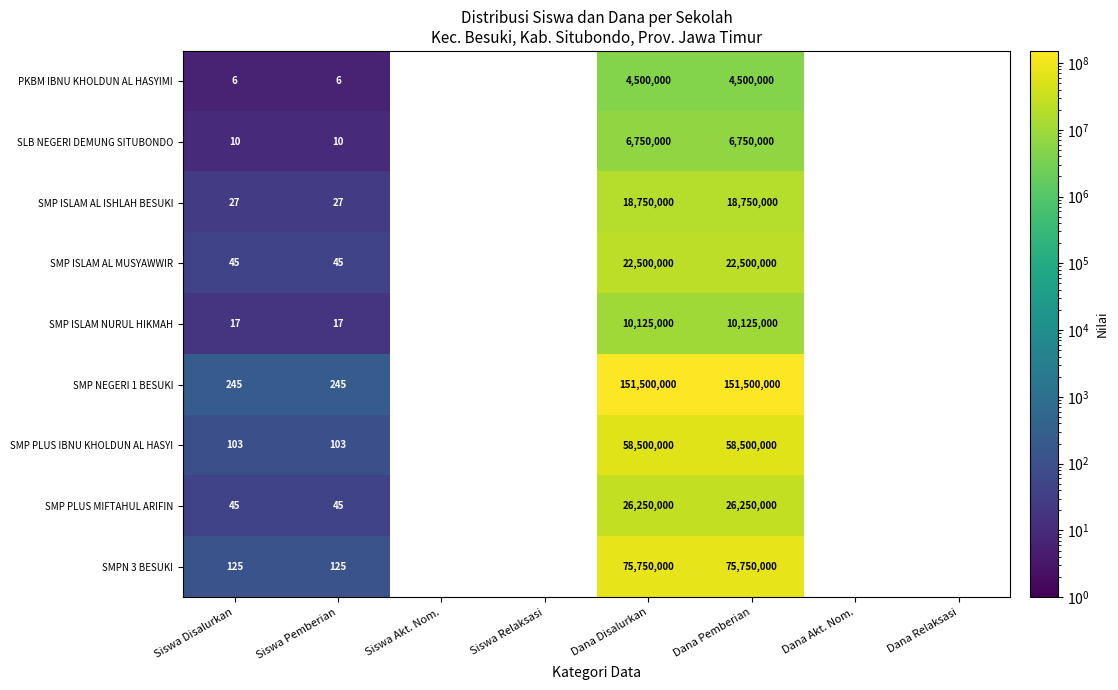

The value of SMP ISLAM AL MUSYAWWIR at Siswa Pemberian is 21. True or false?

False